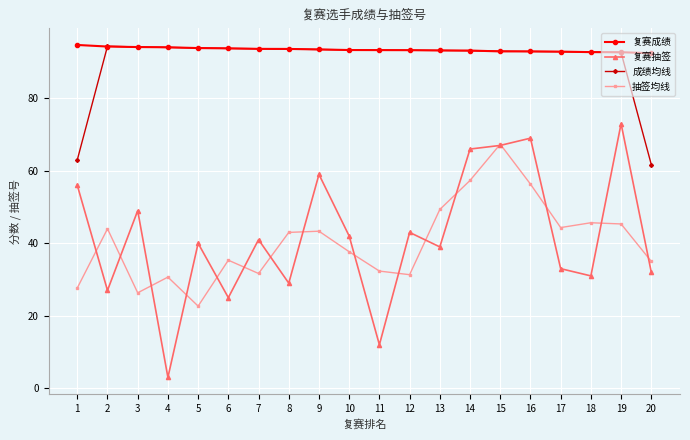

What is the difference between the second highest and second lowest values in the 复赛抽签 series?

57.0